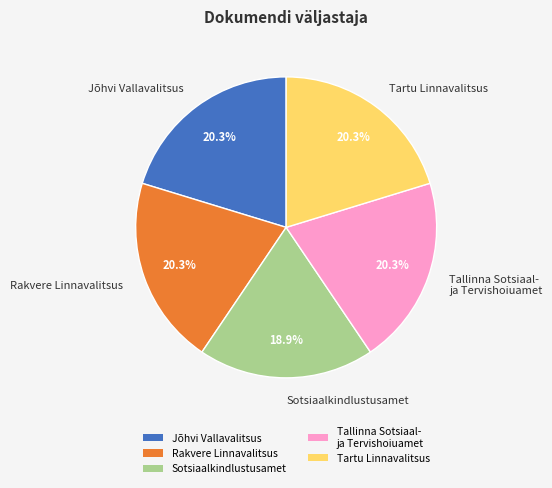

Which category has the smallest portion of the pie?

Sotsiaalkindlustusamet